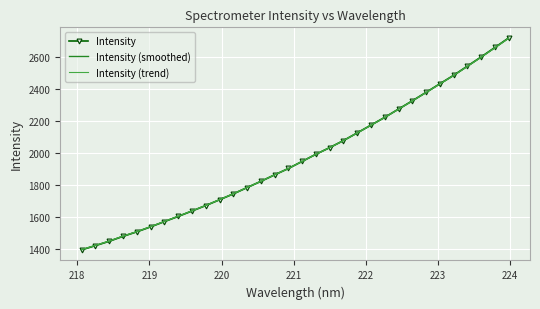

What is the minimum value shown in the chart?

1396.8